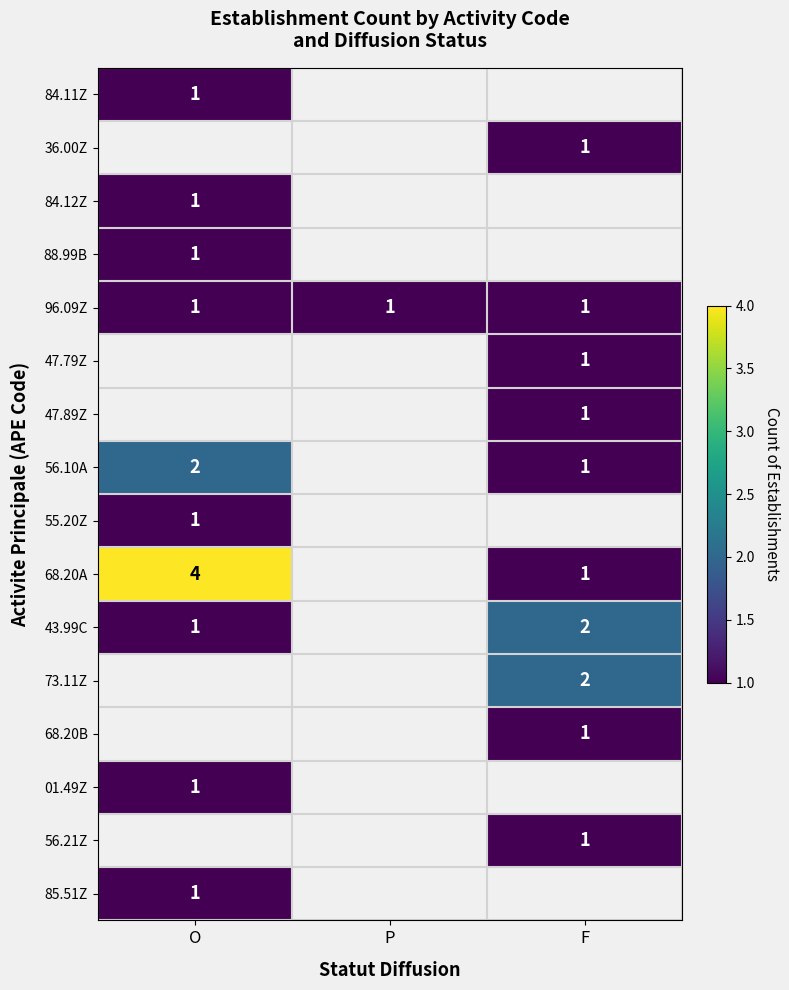

Is it true that 84.12Z equals 1 at O?

True